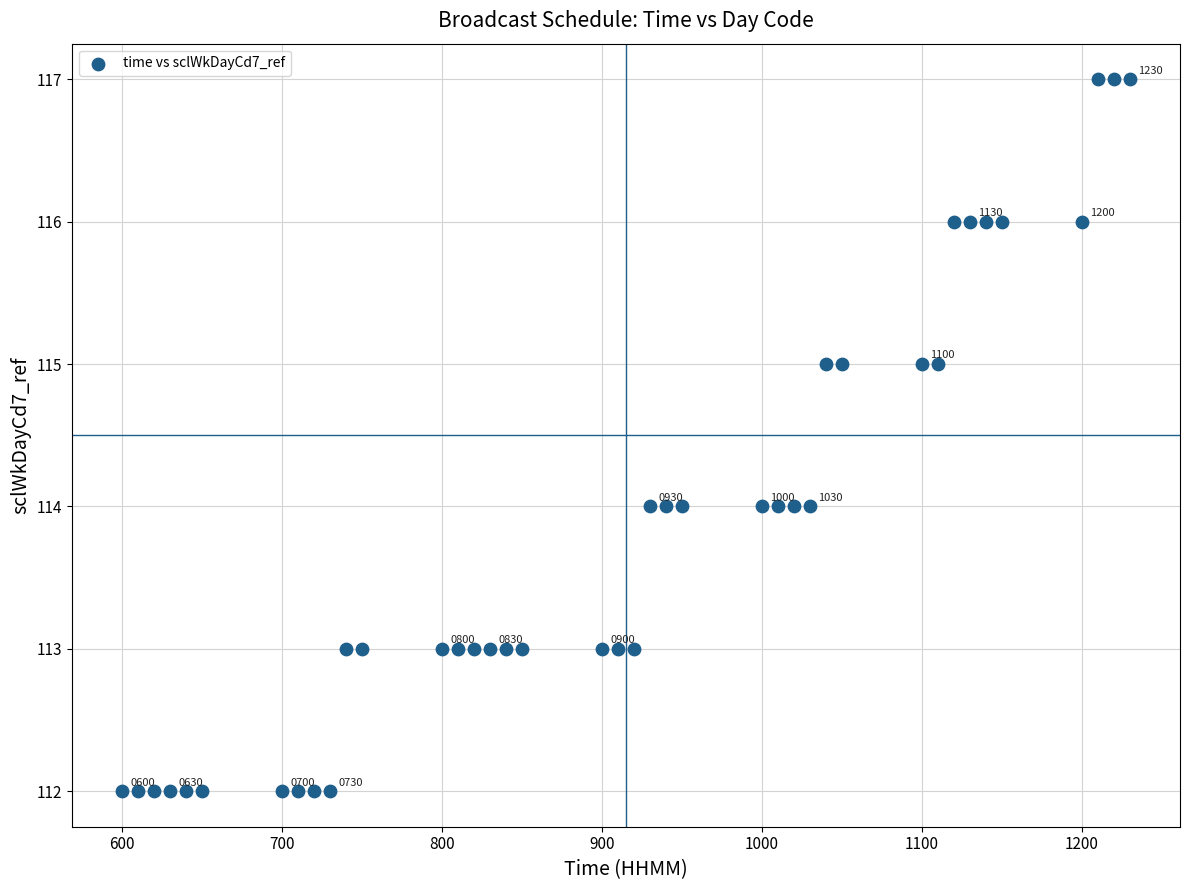

What is the range of X values (max minus min)?

630